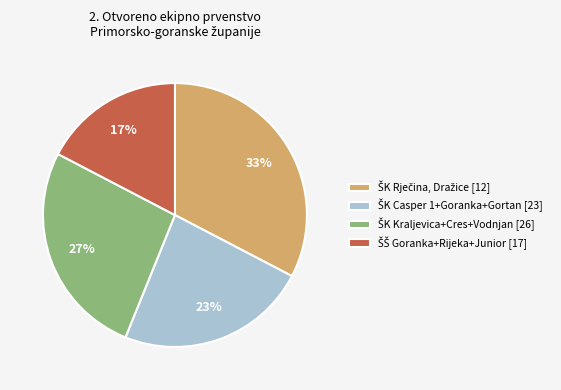

Does any single category account for the majority?

No